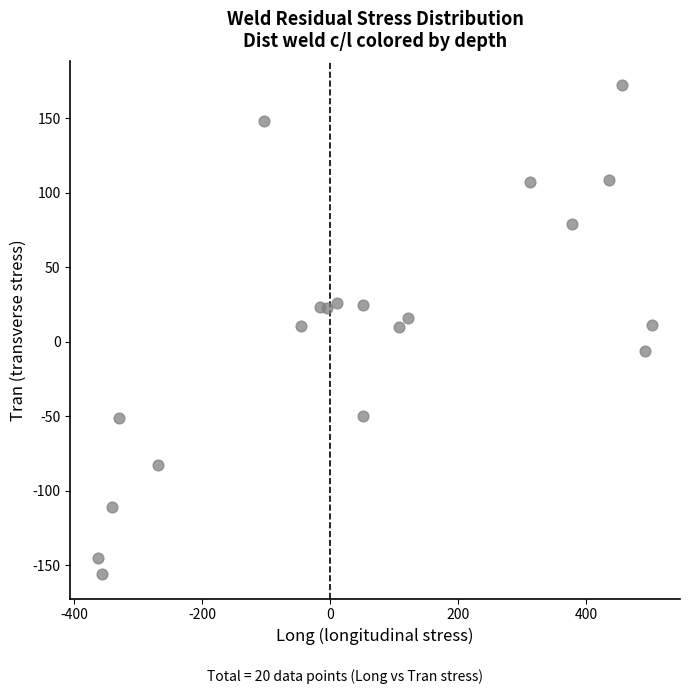

What is the range of Y values (max minus min)?

327.9